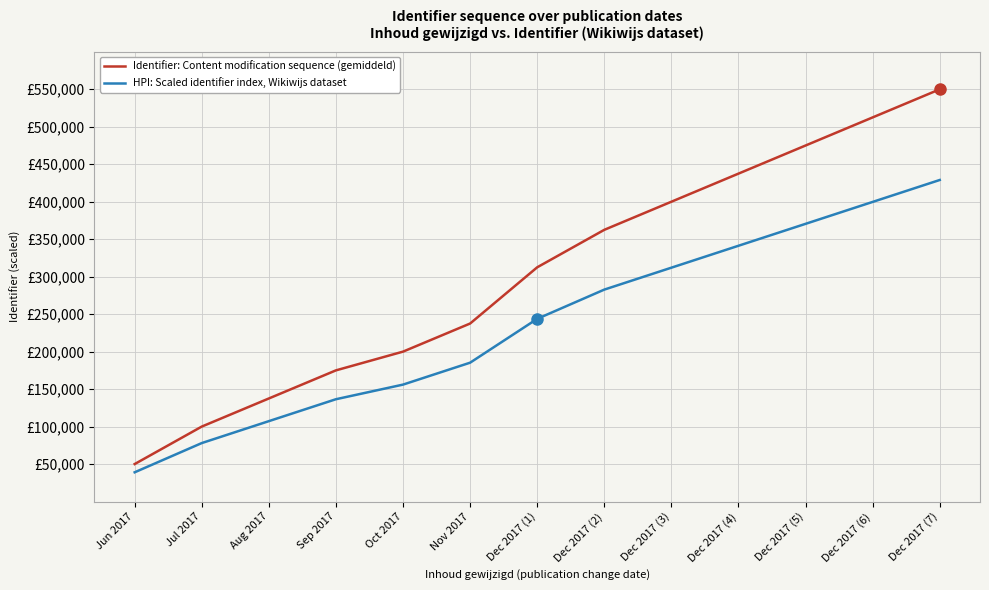

What are all the series names shown in the legend?

Identifier: Content modification sequence (gemiddeld), HPI: Scaled identifier index, Wikiwijs dataset